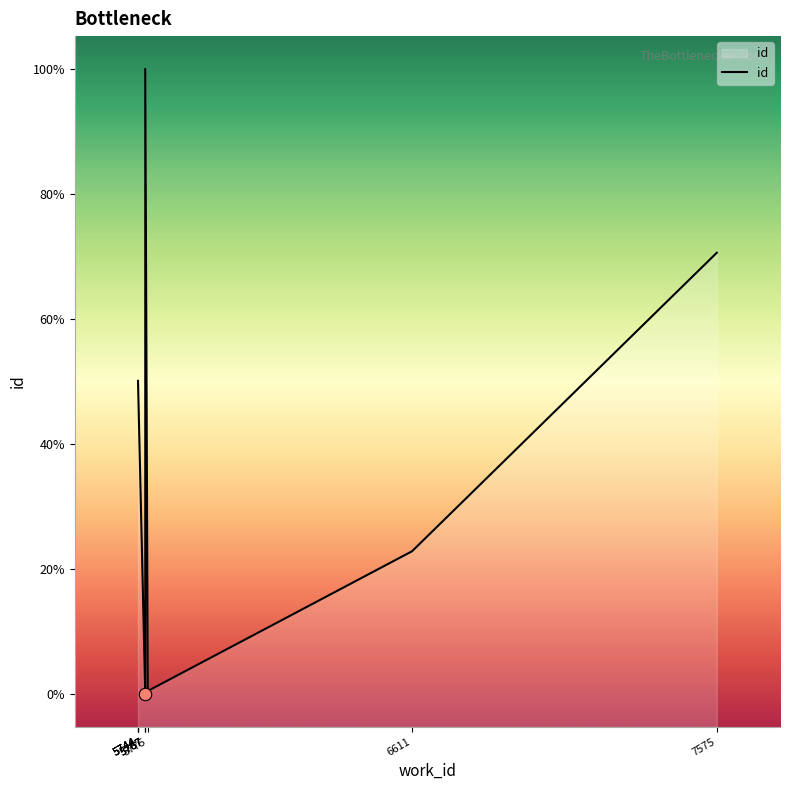

Approximately how many times larger is the value at 5775 compared to 7575?

0.7